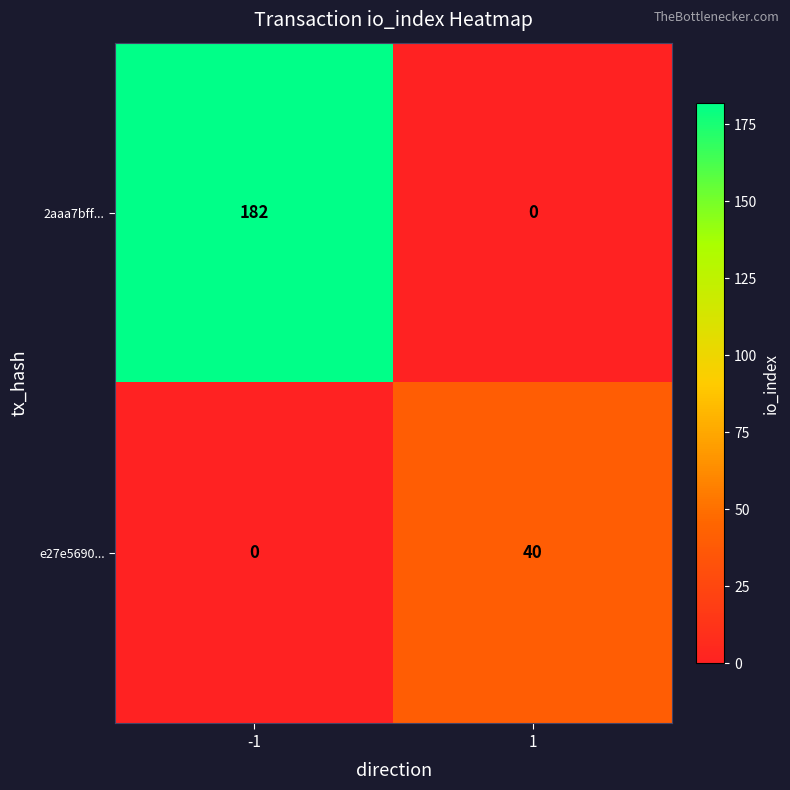

How many data points does each series have?

2